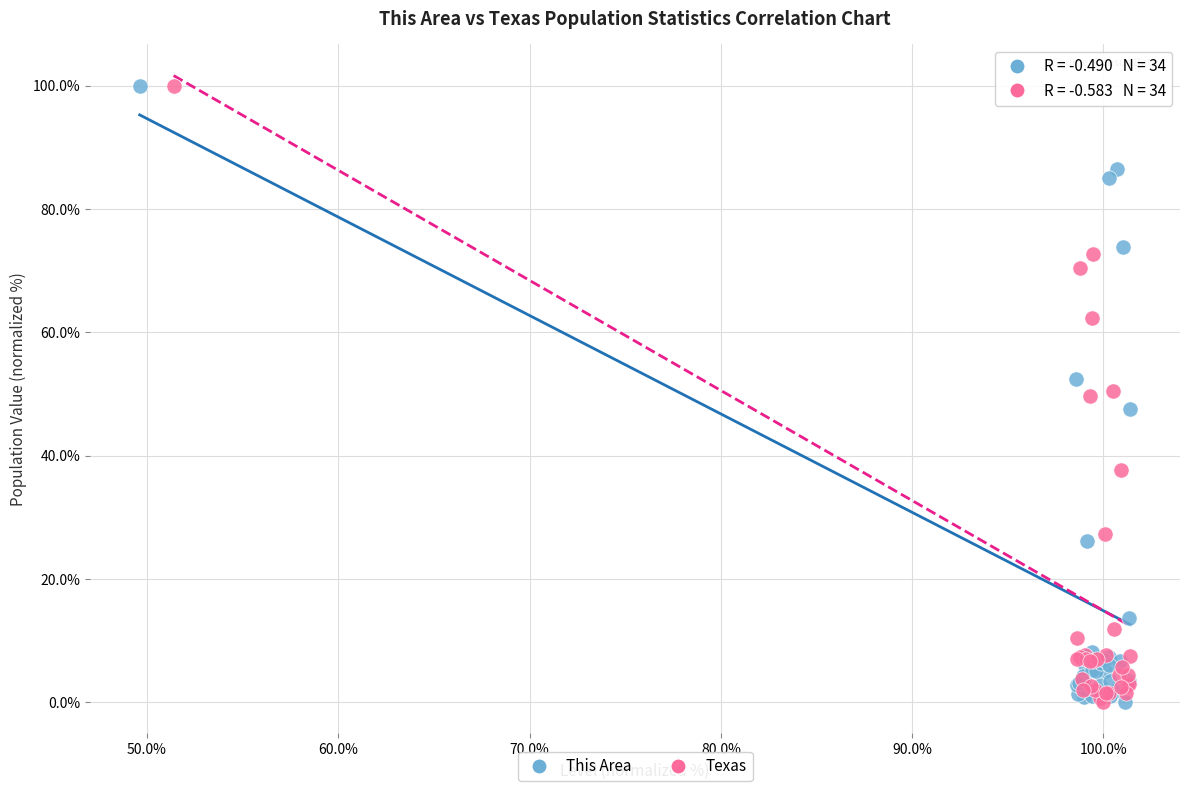

What are all the series names shown in the legend?

This Area, Texas